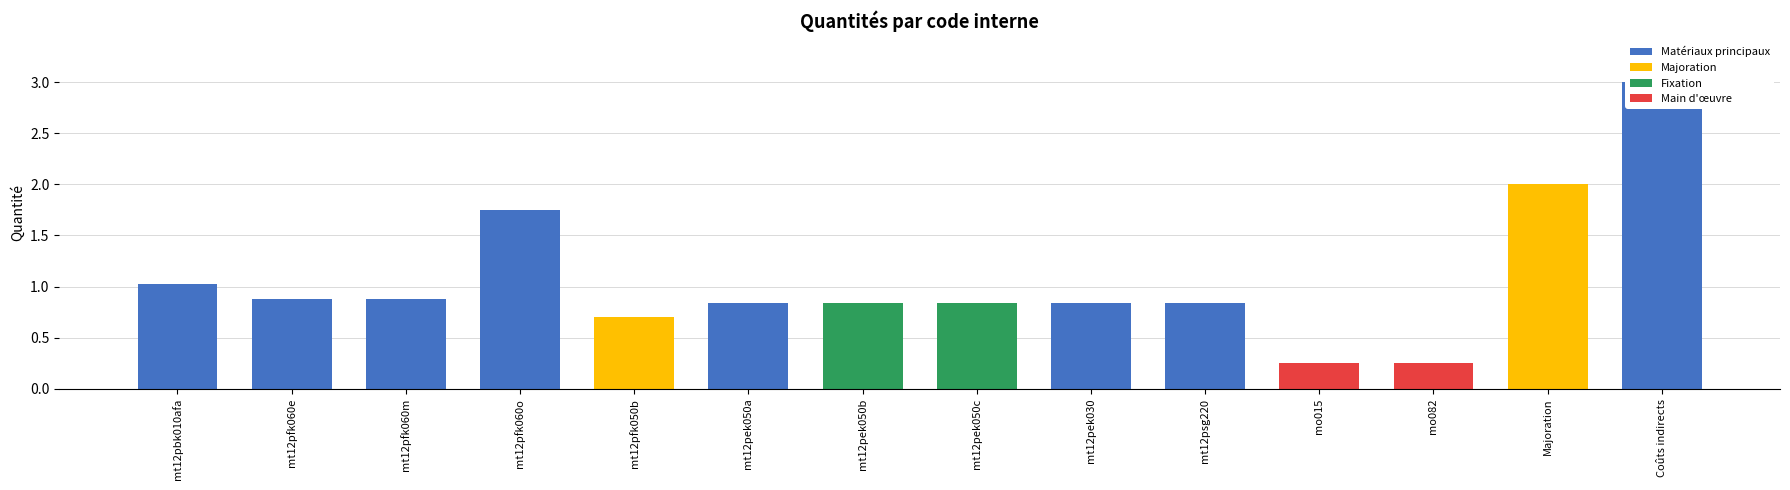

What value does the data have at mt12pek050c?

0.8